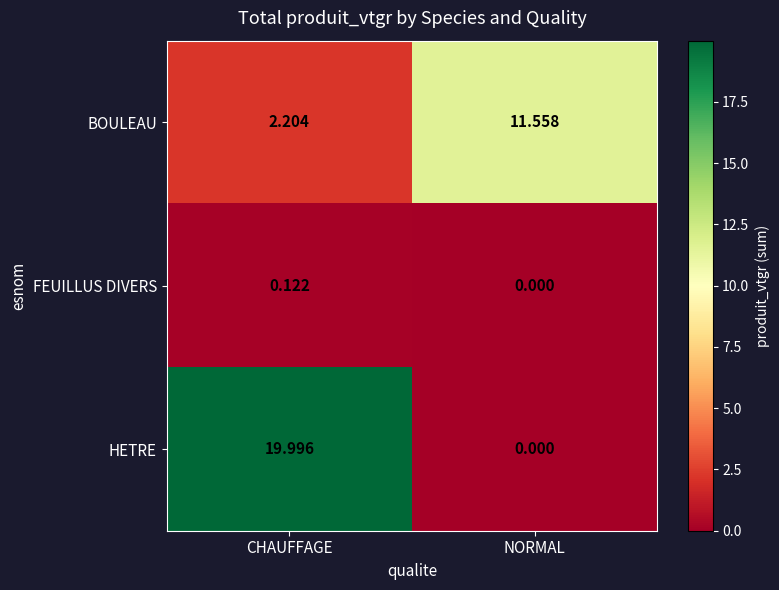

At which category is the sum across all series the highest?

CHAUFFAGE